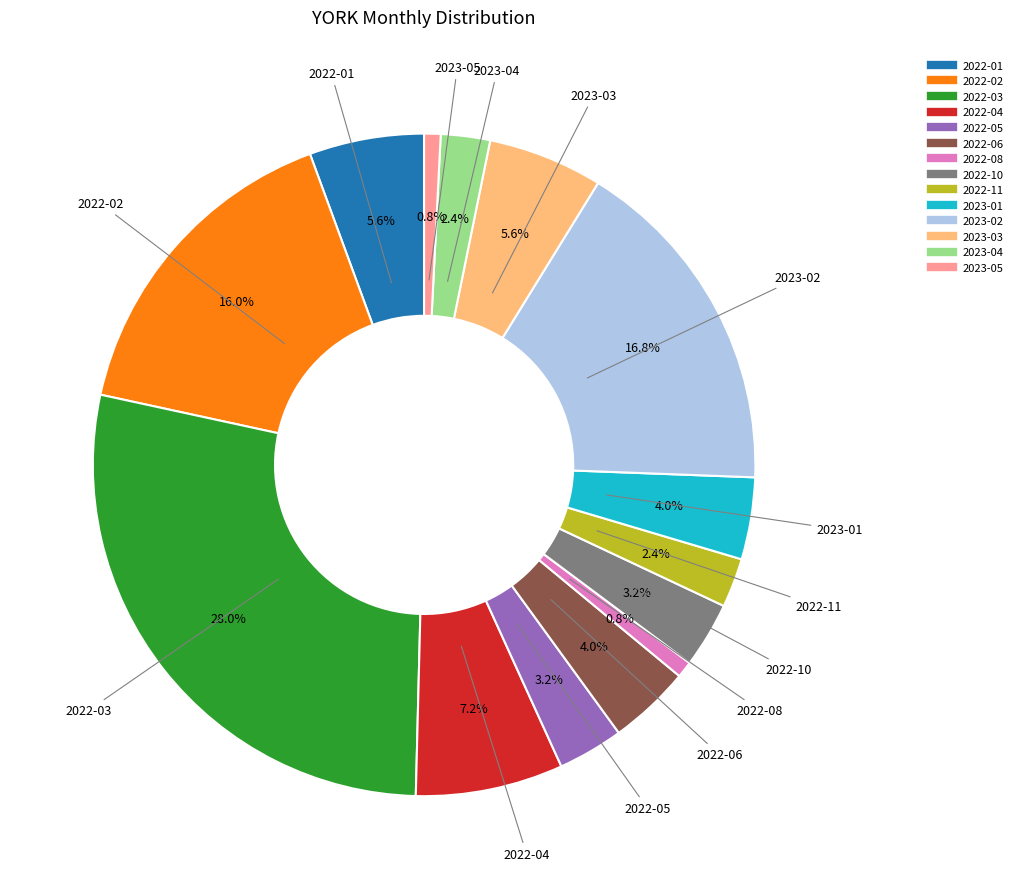

Does any single category account for the majority?

No